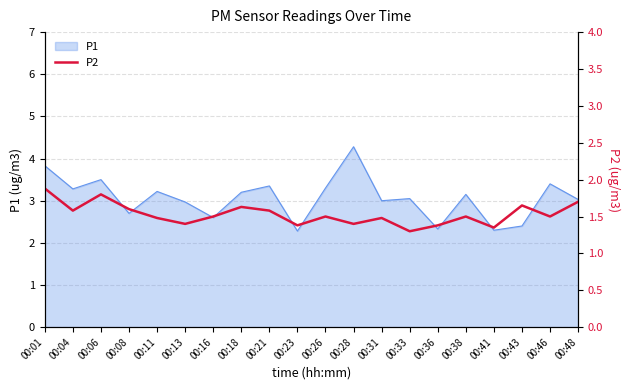

How many points are lower than both their immediate neighbors (excluding endpoints)?

7